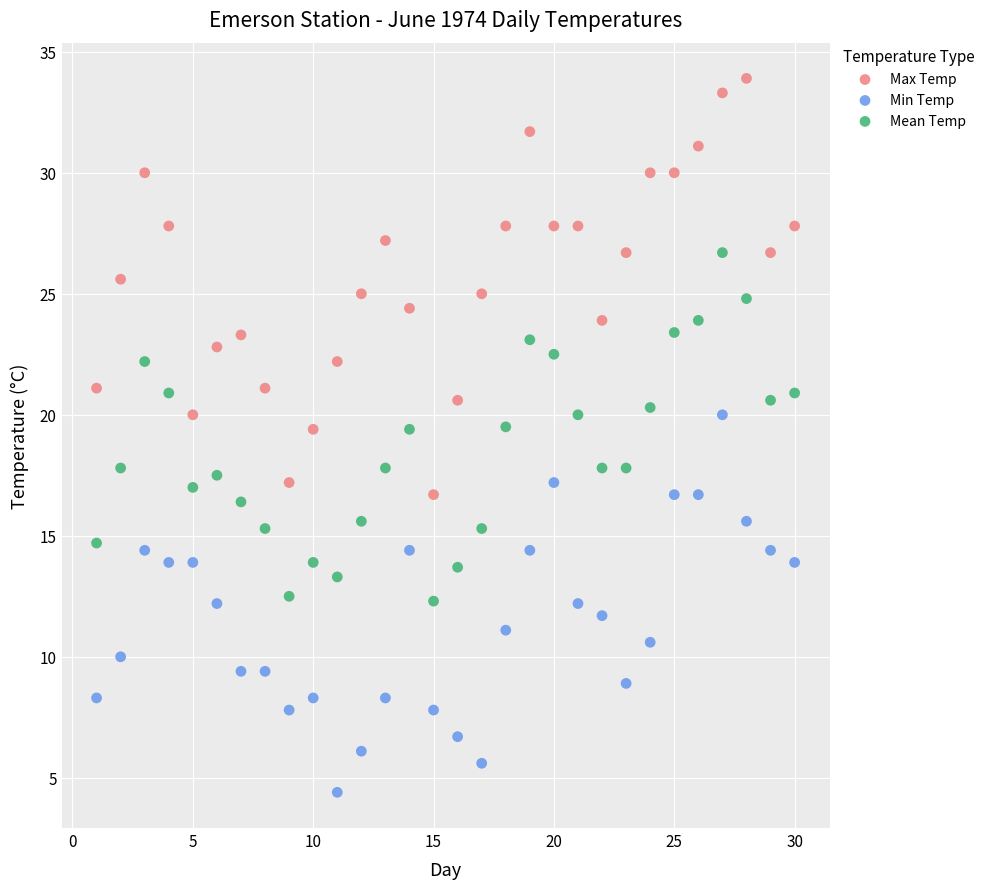

Which series has the largest Y range (max minus min)?

Max Temp